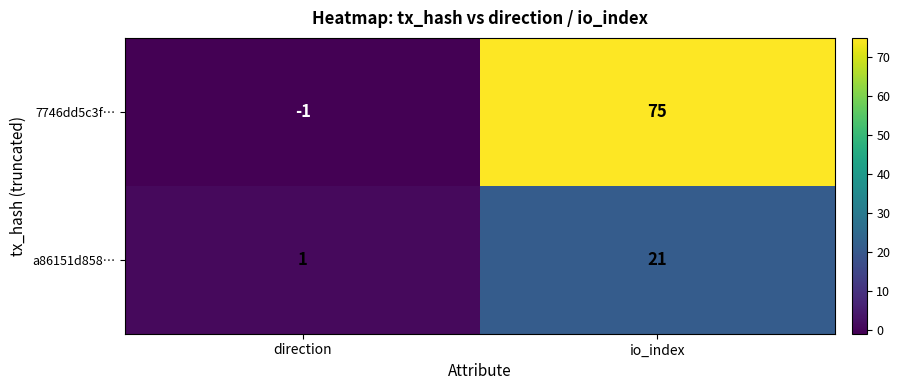

Which series has the widest spread of values?

7746dd5c3f…